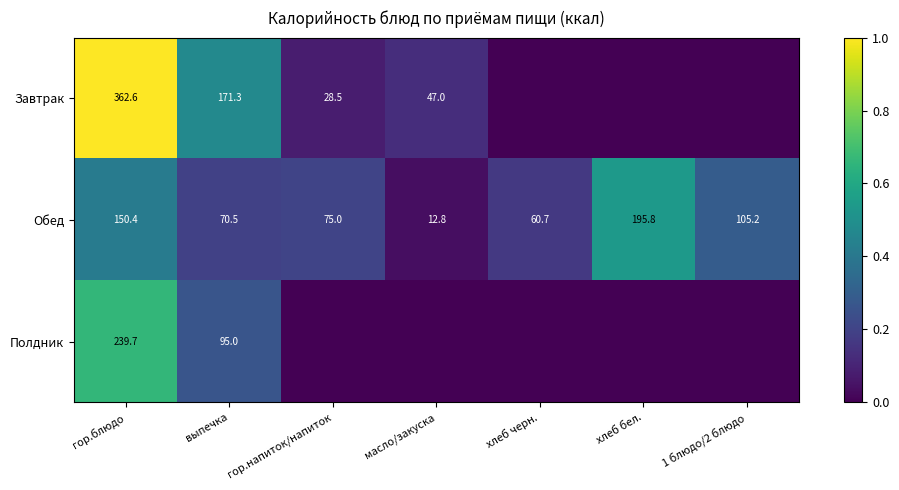

At which label does Обед reach its minimum?

масло/закуска